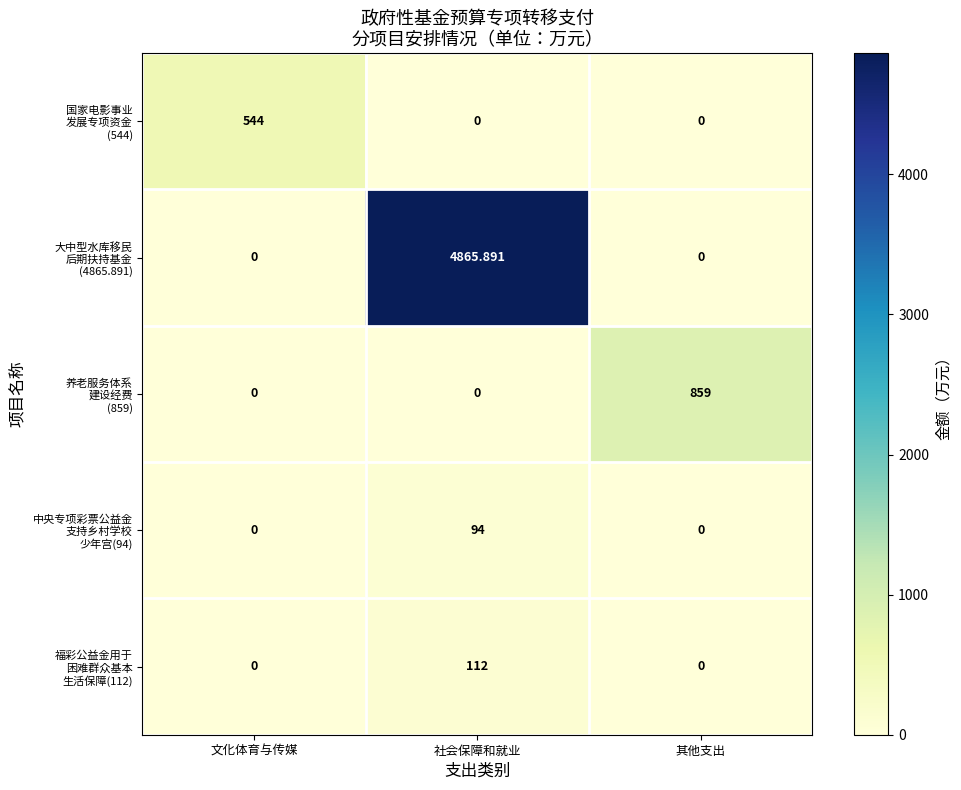

How many series are shown in this chart?

5